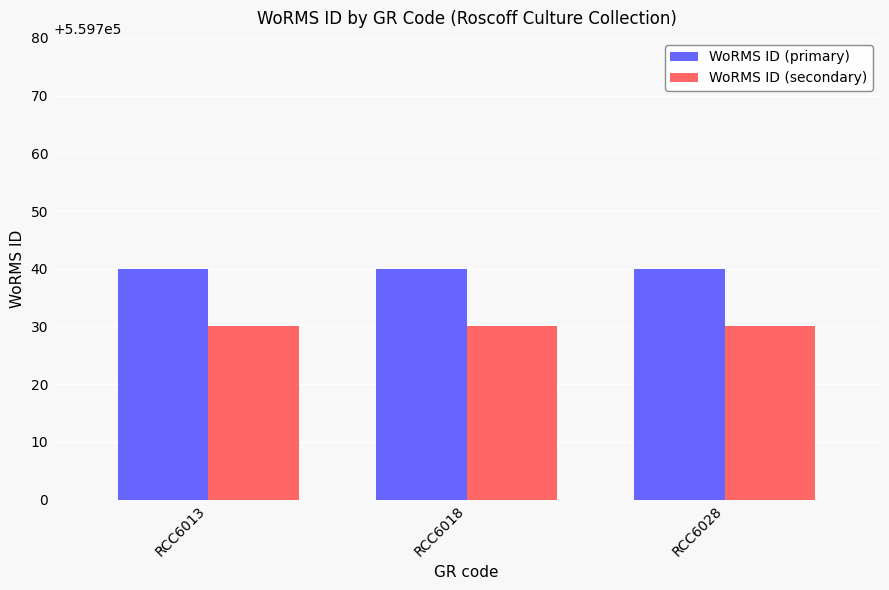

What is the value of the WoRMS ID (primary) bar at the 3rd from the left?

559740